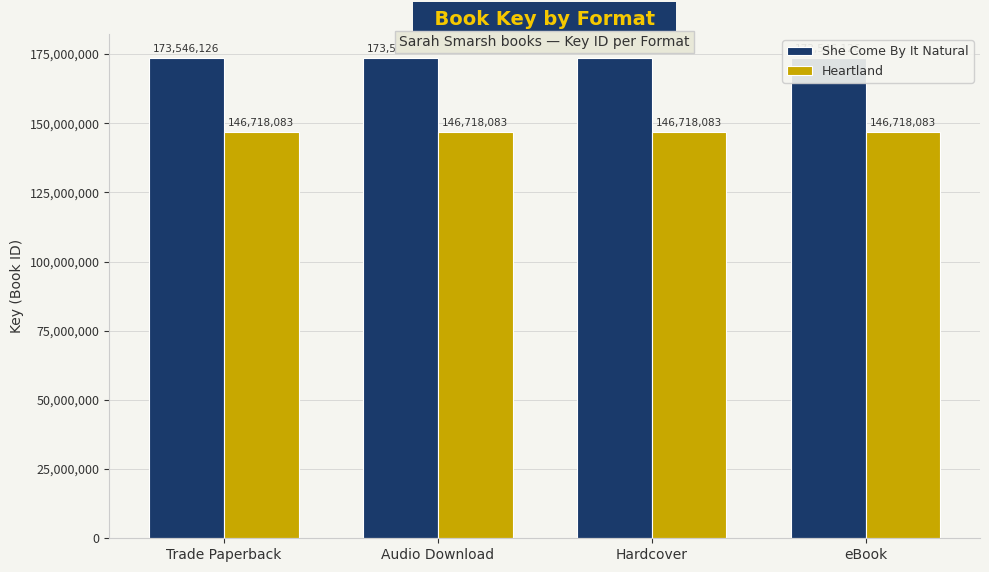

Reading left to right, extract all data points from this chart.

She Come By It Natural: 173546126	173546126	173546126	173546126
Heartland: 146718083	146718083	146718083	146718083